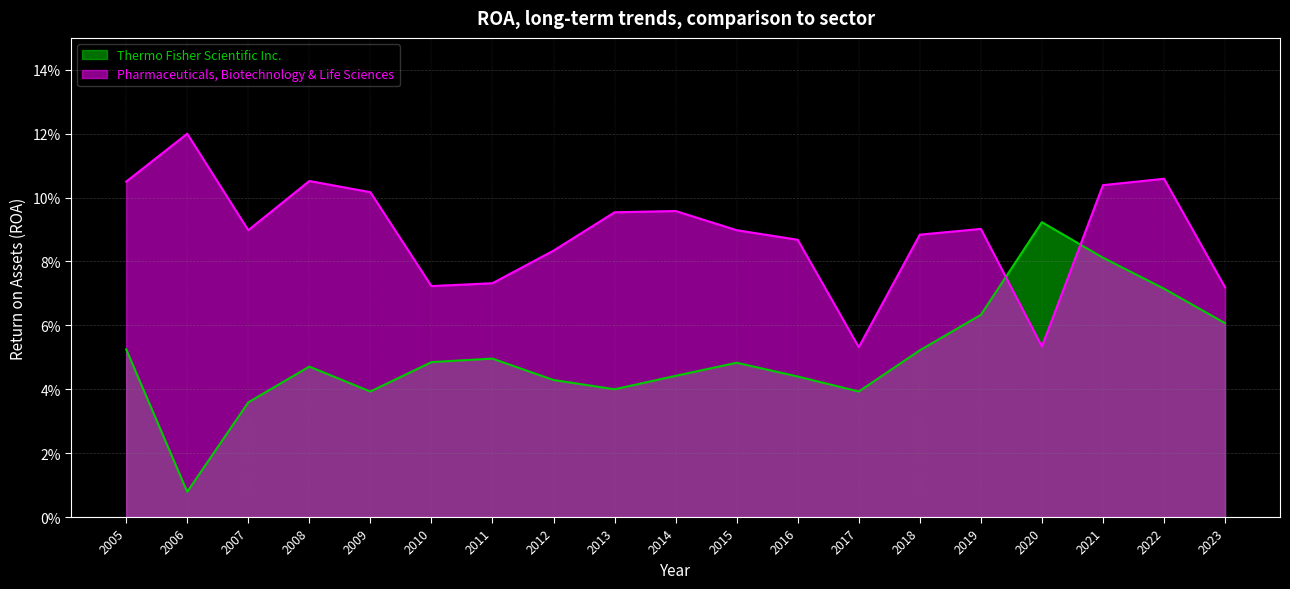

Rank the series by their maximum value, from highest to lowest.

Pharmaceuticals, Biotechnology & Life Sciences, Thermo Fisher Scientific Inc.